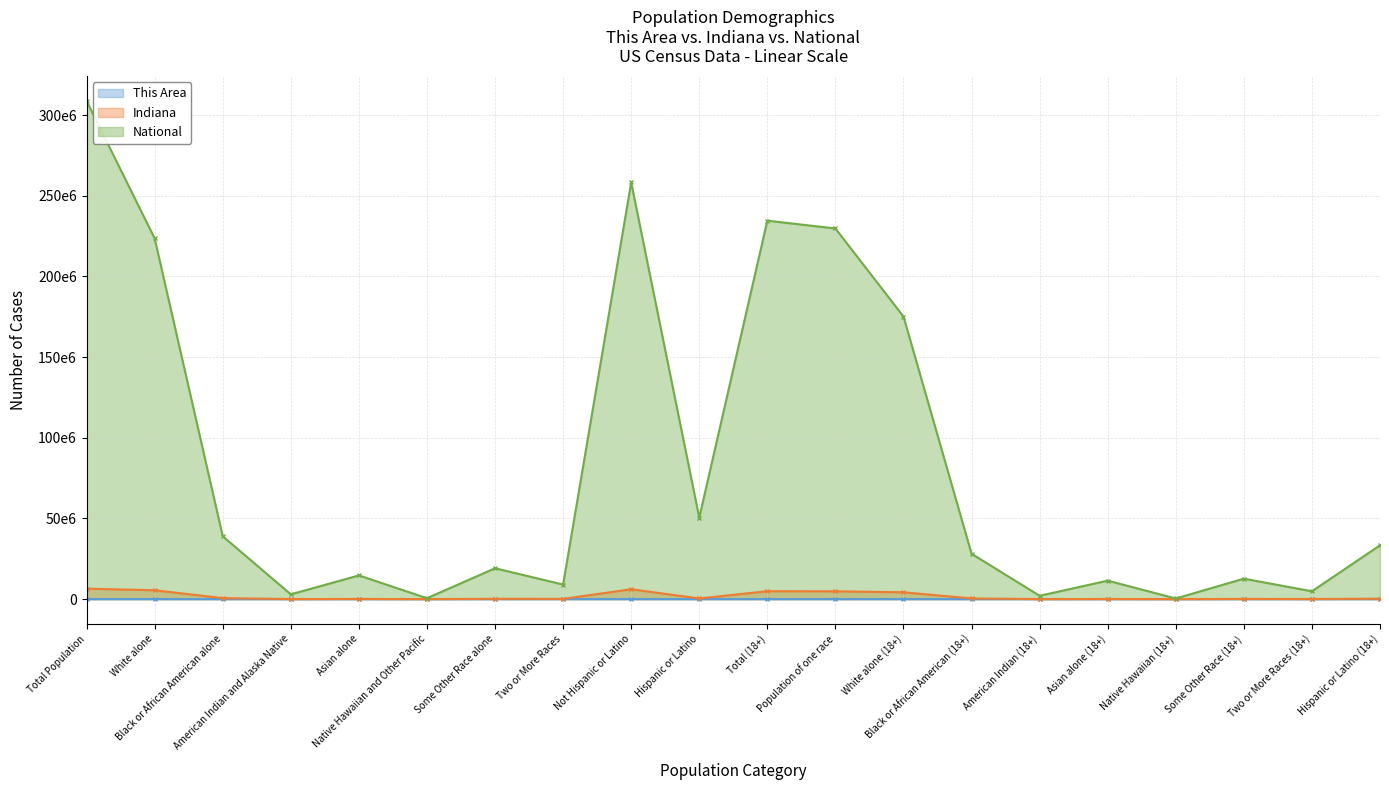

What is the label of the 10th point from the right?

Total (18+)